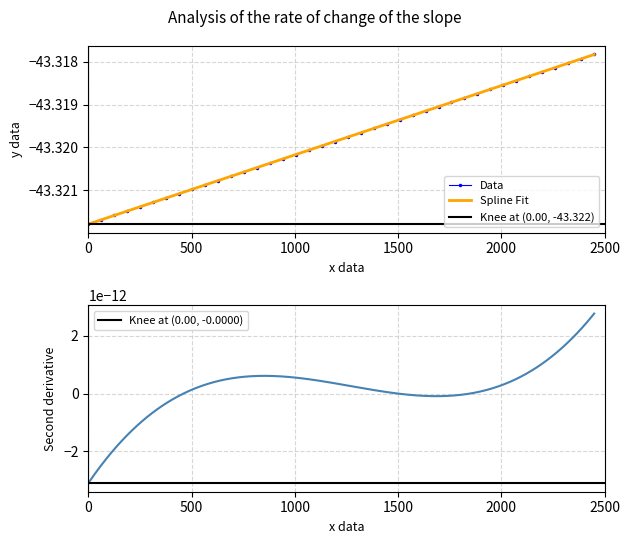

True or false: Data has more than 0 interior local peaks.

False